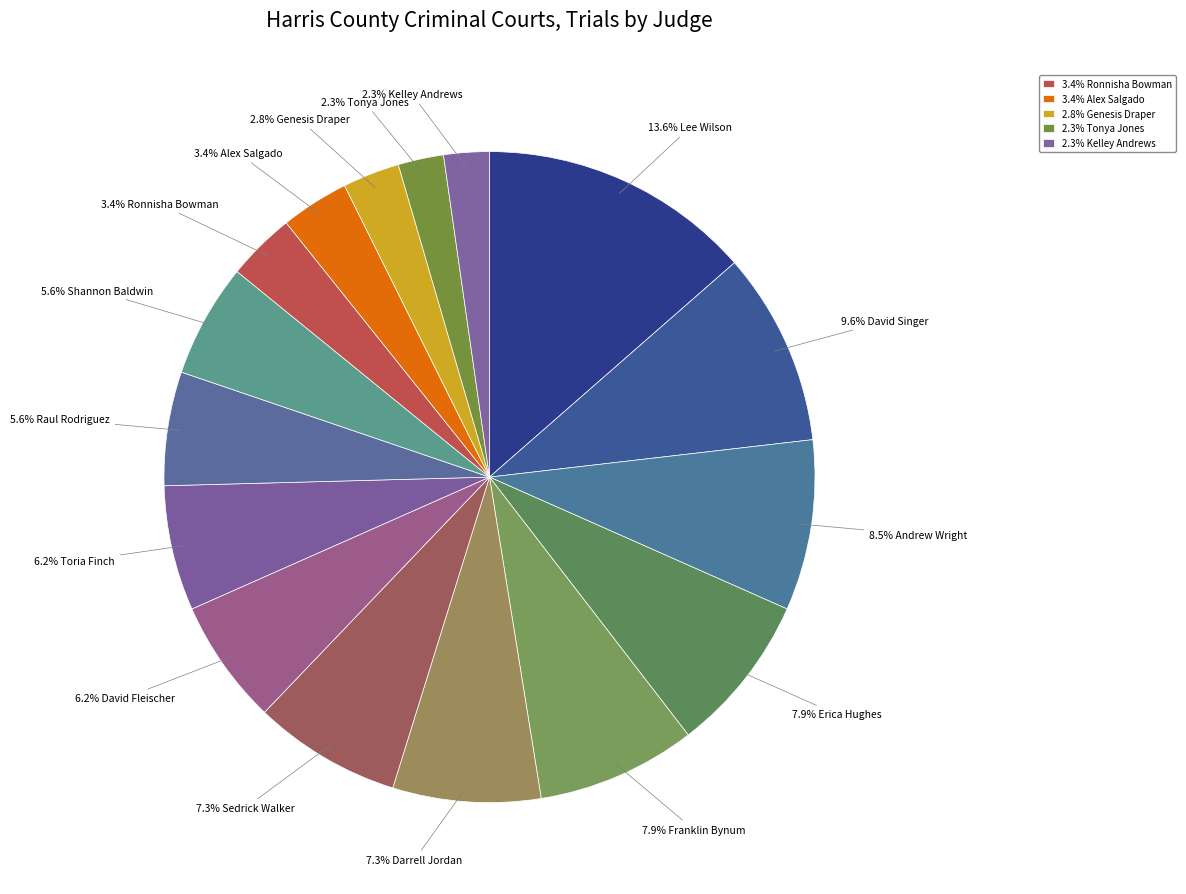

How many segments does this pie chart have?

16